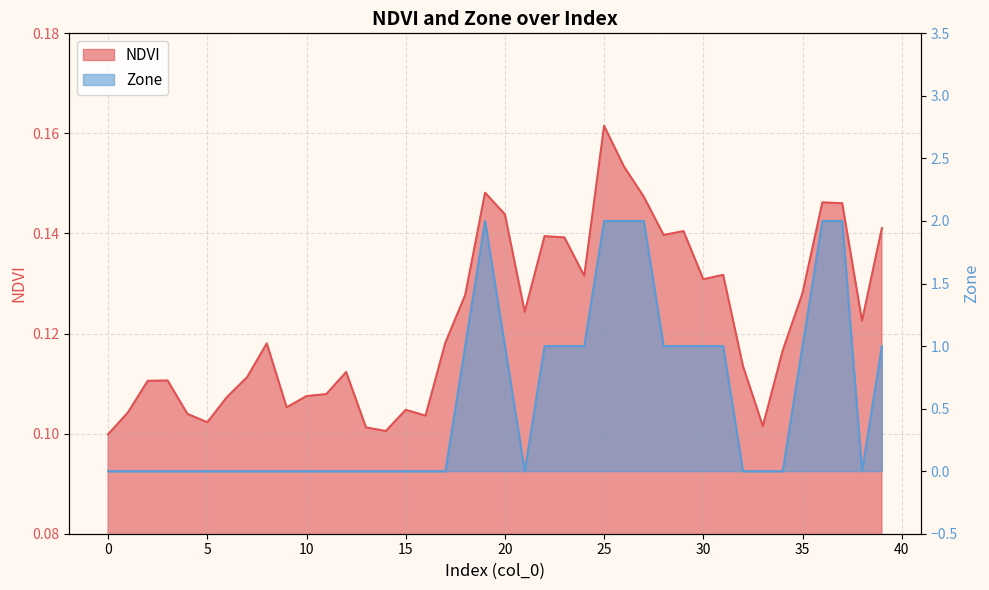

The Zone series shows 0.0 at 7. True or false?

True